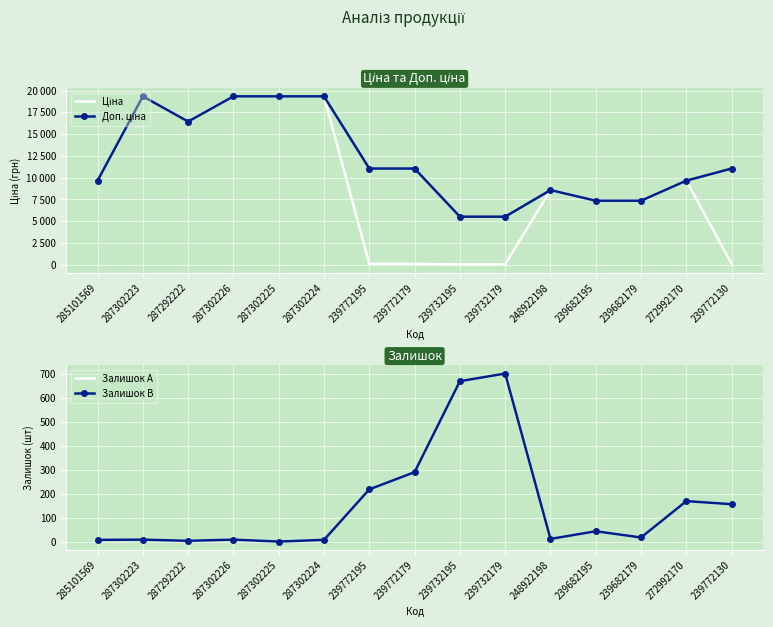

Reading left to right, transcribe all the data shown in this chart.

Ціна: 285101569=9664.7	287302223=19343.1	287292222=16448.2	287302226=19343.1	287302225=19343.1	287302224=19343.1	239772195=110.5	239772179=110.5	239732195=55.3	239732179=55.3	248922198=8581.1	239682195=7360.2	239682179=7360.2	272992170=9664.7	239772130=110.5
Доп. ціна: 285101569=9664.7	287302223=19343.1	287292222=16448.2	287302226=19343.1	287302225=19343.1	287302224=19343.1	239772195=11055.0	239772179=11055.0	239732195=5528.0	239732179=5528.0	248922198=8581.1	239682195=7360.2	239682179=7360.2	272992170=9664.7	239772130=11055.0
Залишок A: 285101569=7.0	287302223=8.0	287292222=3.0	287302226=8.0	287302225=0.0	287302224=7.0	239772195=218.0	239772179=290.0	239732195=670.0	239732179=702.0	248922198=11.0	239682195=43.0	239682179=17.0	272992170=169.0	239772130=156.0
Залишок B: 285101569=7.0	287302223=8.0	287292222=3.0	287302226=8.0	287302225=0.0	287302224=7.0	239772195=218.0	239772179=290.0	239732195=670.0	239732179=702.0	248922198=11.0	239682195=43.0	239682179=17.0	272992170=169.0	239772130=156.0